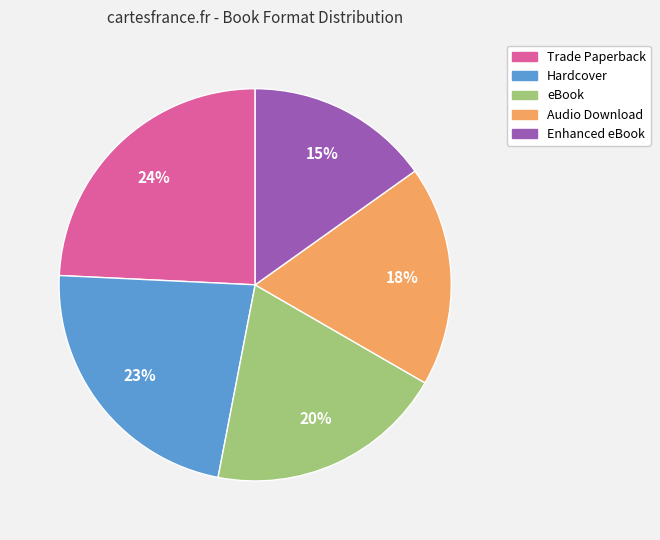

Is it true that Enhanced eBook is 27% of the pie?

False